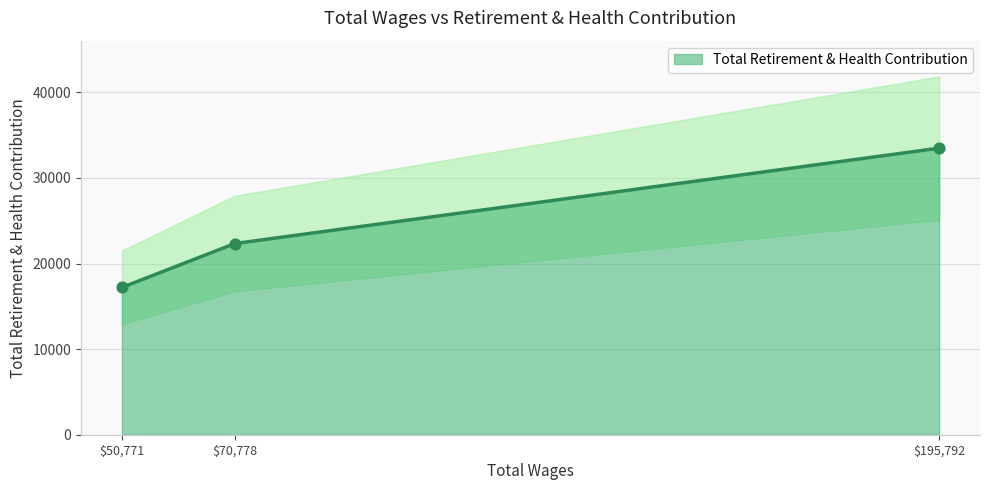

Between 195792.0 and 70778.0, which is larger?

195792.0